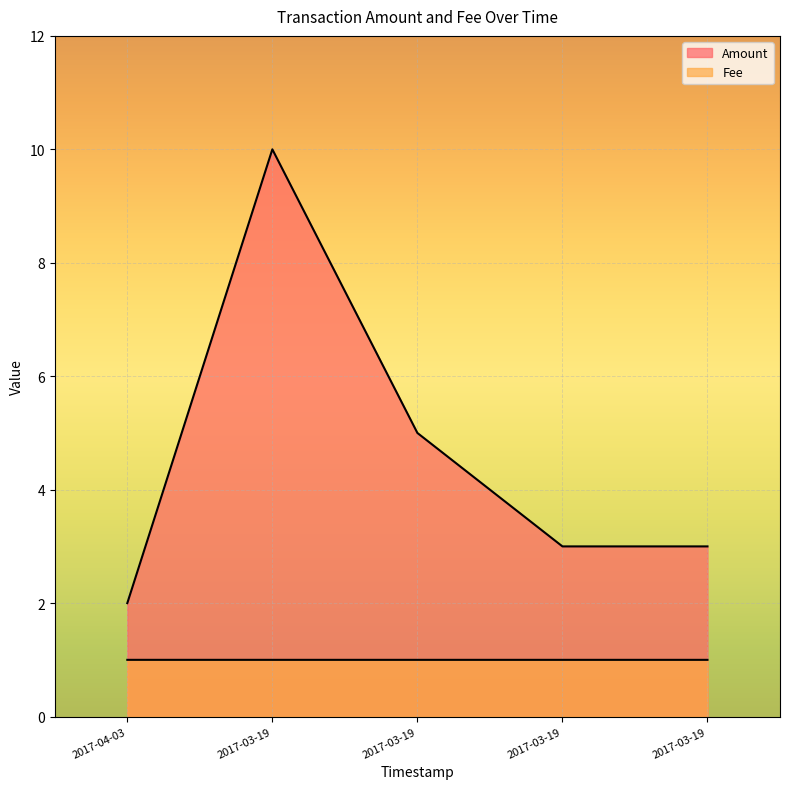

What is the lowest value of the Fee series?

1.0